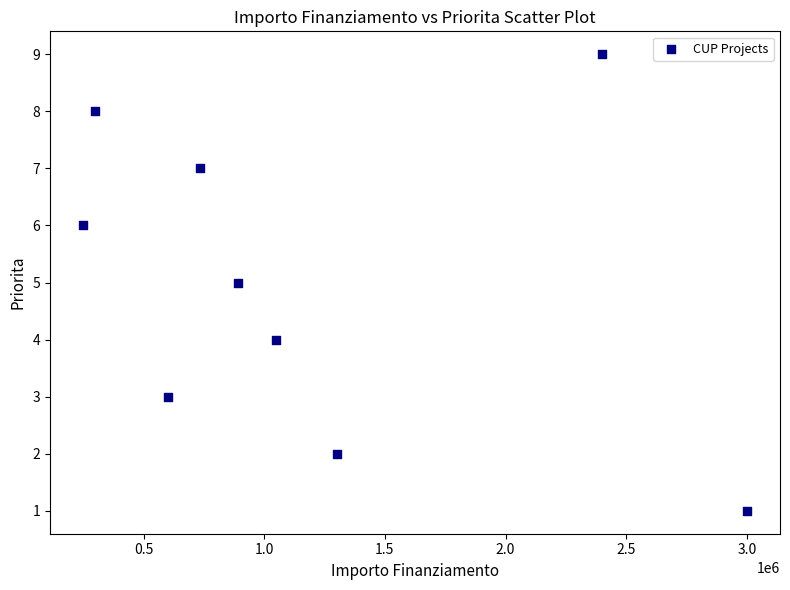

What is the range of Y values (max minus min)?

8